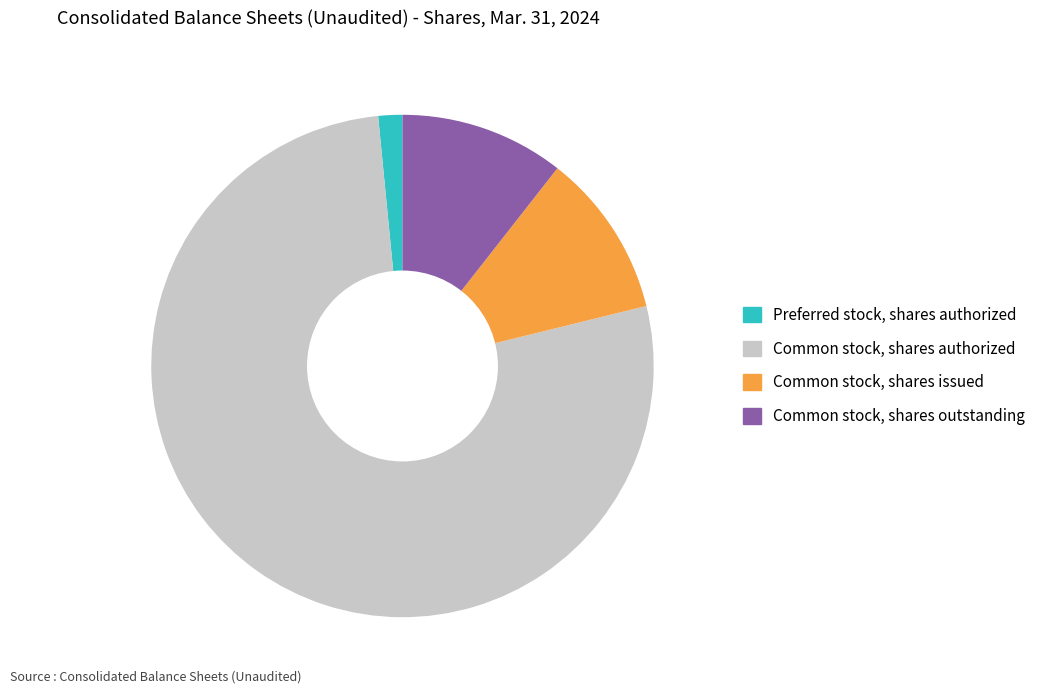

Combined, do Common stock, shares authorized and Preferred stock, shares authorized account for over 50%?

Yes